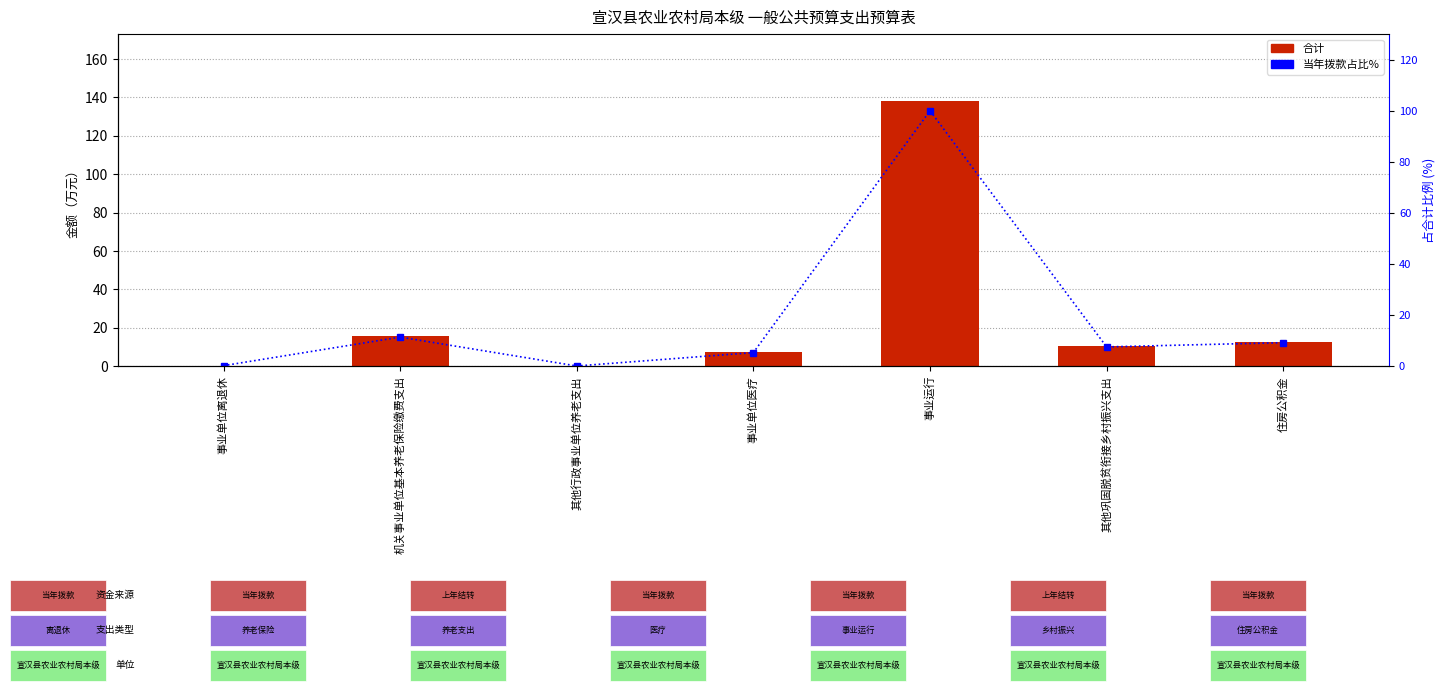

What is the spread (max minus min) of values at 其他巩固脱贫衔接乡村振兴支出?

2.9